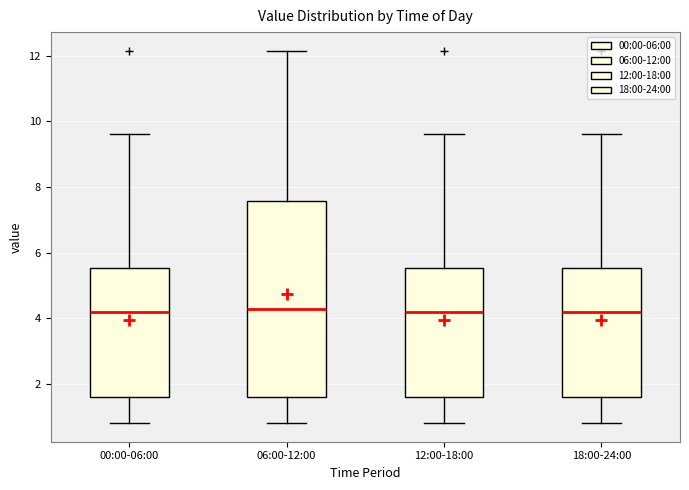

Reading left to right, transcribe this box plot: for each box, give where its median line is, the range the box spans, and where its two whiskers end, as read against the y-axis. The values are not printed on the chart, so give them approximately, as read against the axis.

00:00-06:00: median 4.2, box 1.6 to 5.6, whiskers 0.8 to 9.6
06:00-12:00: median 4.2, box 1.6 to 7.6, whiskers 0.8 to 12.2
12:00-18:00: median 4.2, box 1.6 to 5.6, whiskers 0.8 to 9.6
18:00-24:00: median 4.2, box 1.6 to 5.6, whiskers 0.8 to 9.6